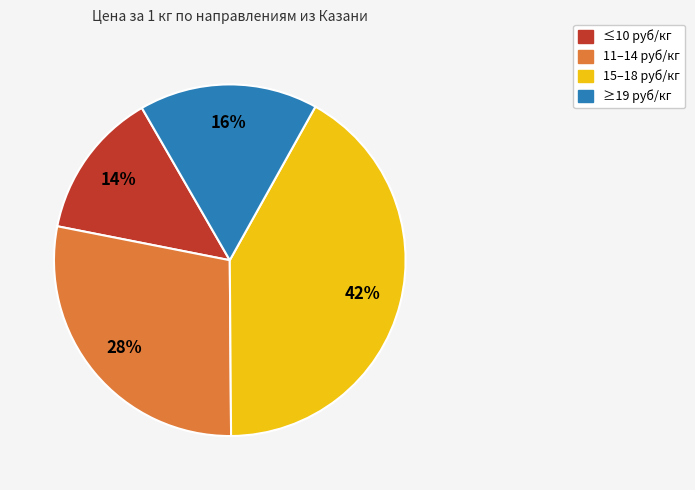

To the nearest percent, what is the difference between the largest and smallest slice percentages?

28%